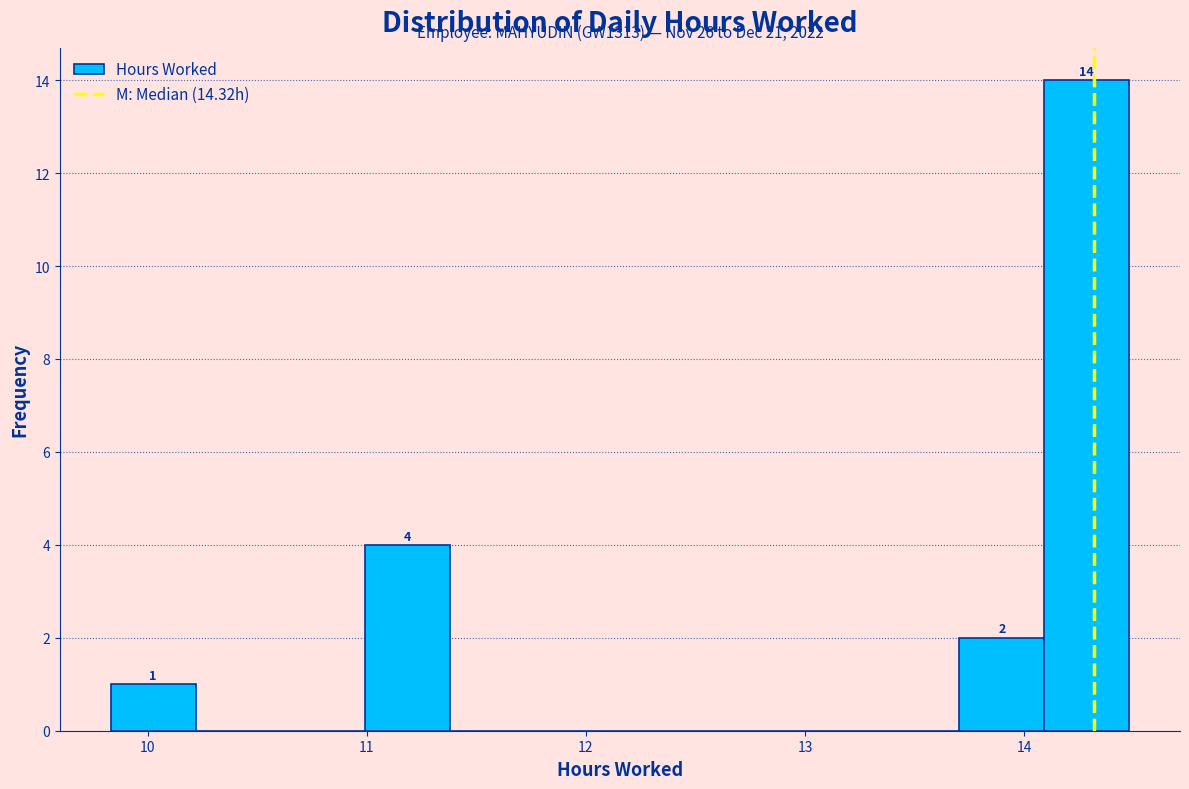

Around what value on the x-axis is the tallest bar? Give the approximate position of its centre, as read against the axis.

14.3